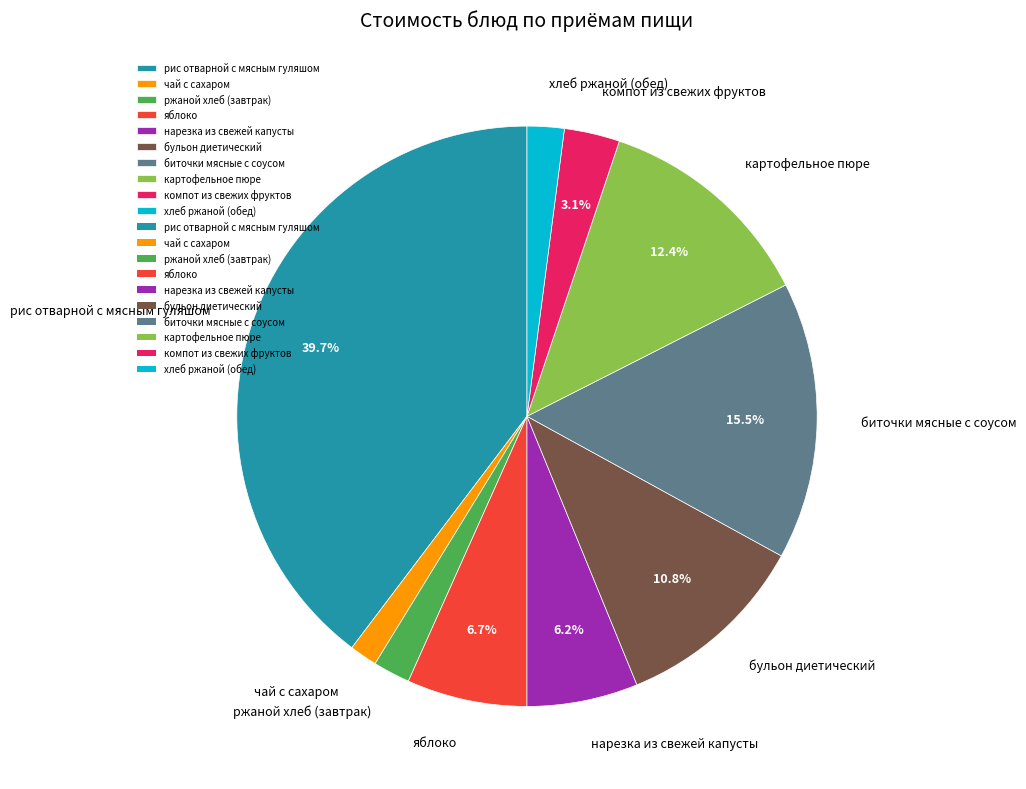

Is there a majority slice in this chart?

No